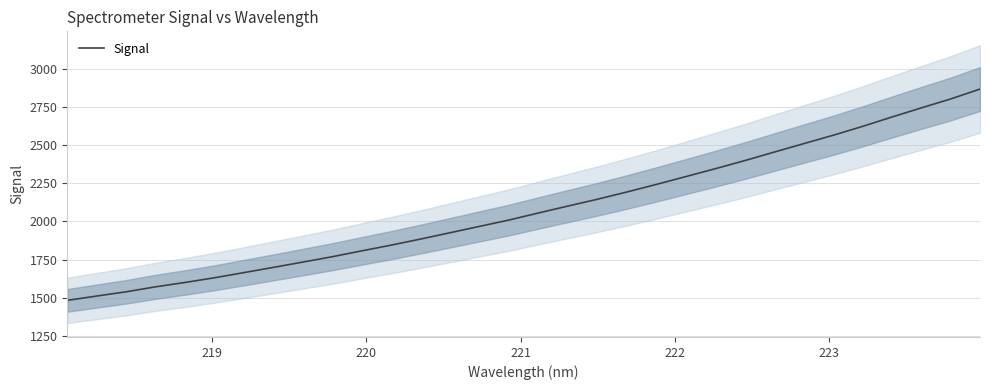

How many lines are shown in the chart?

1